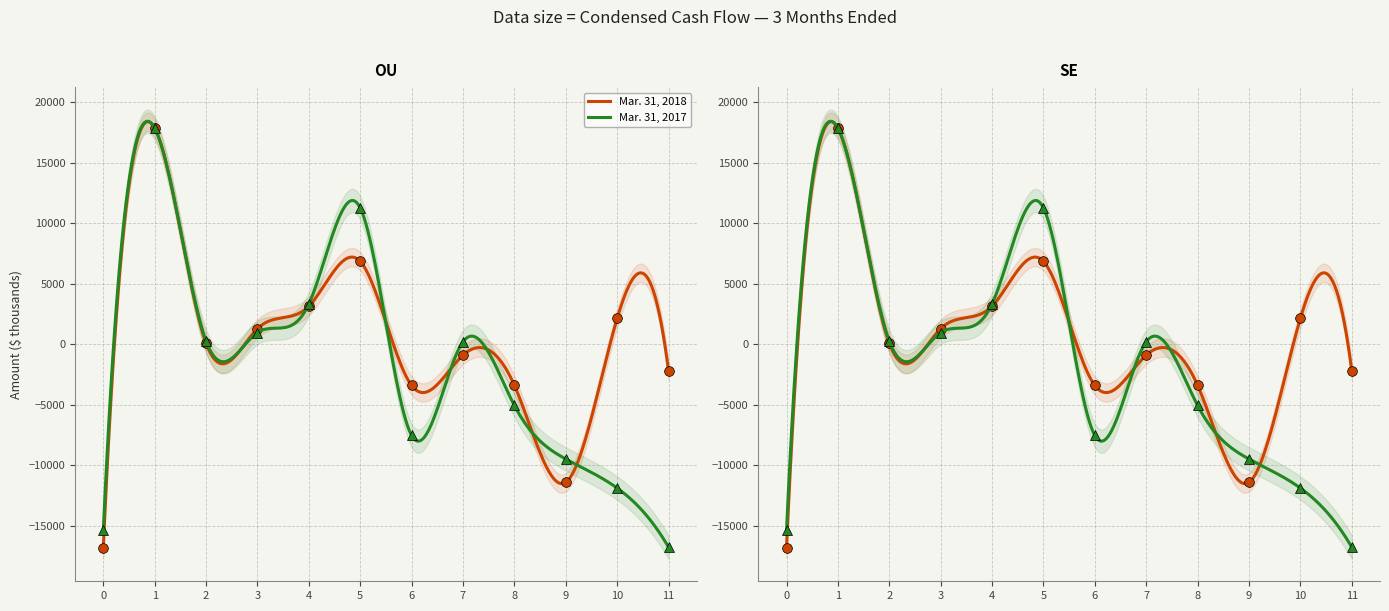

How many intersections are there between Mar. 31, 2017 and Mar. 31, 2018?

9